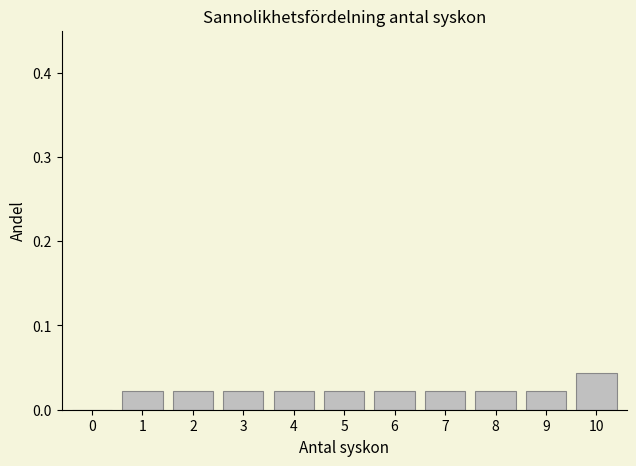

Is it true that the value at 10 is 0.1?

False